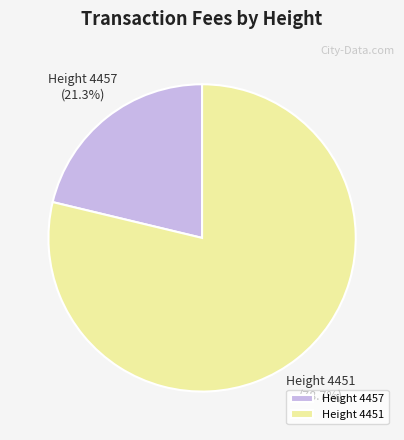

Between Height 4451 and Height 4457, which is larger?

Height 4451